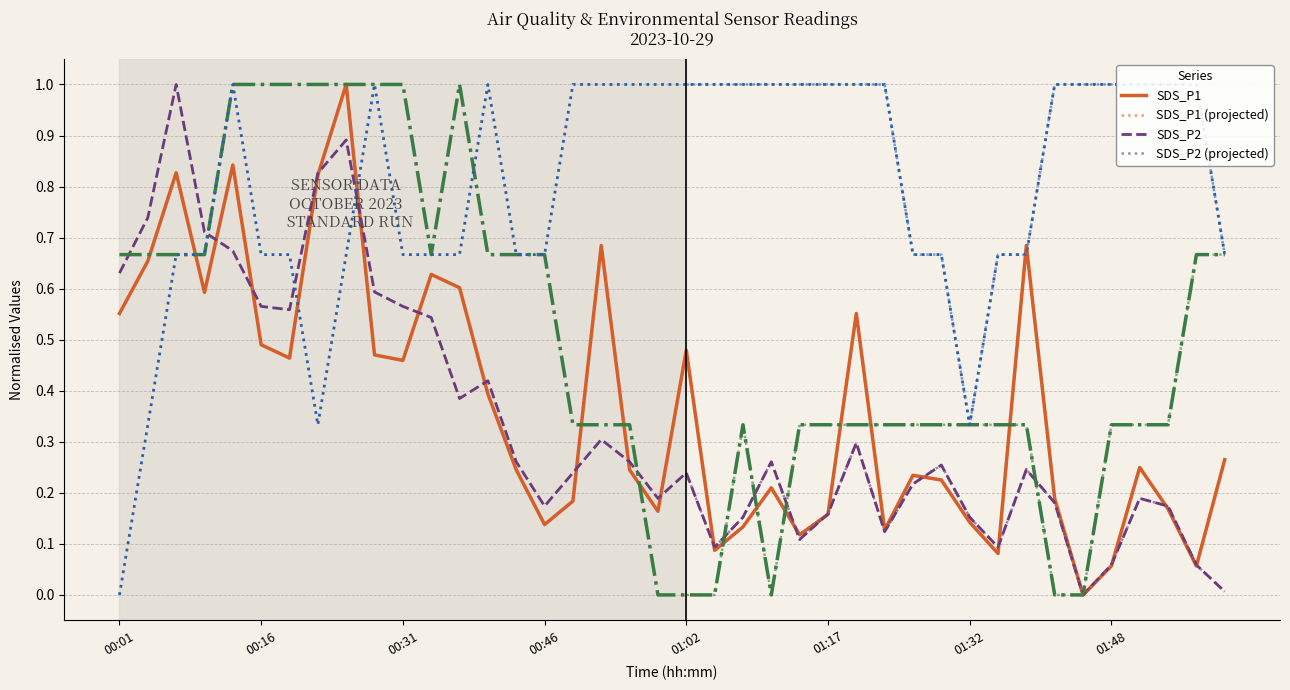

What is the highest value of the Humidity series?

1.0